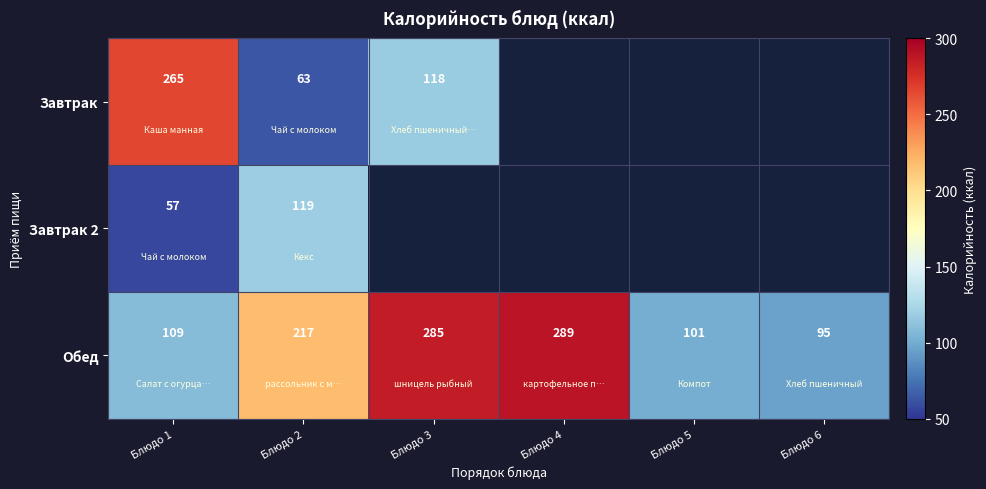

At Блюдо 2, list the series in order from largest to smallest.

Обед, Завтрак 2, Завтрак